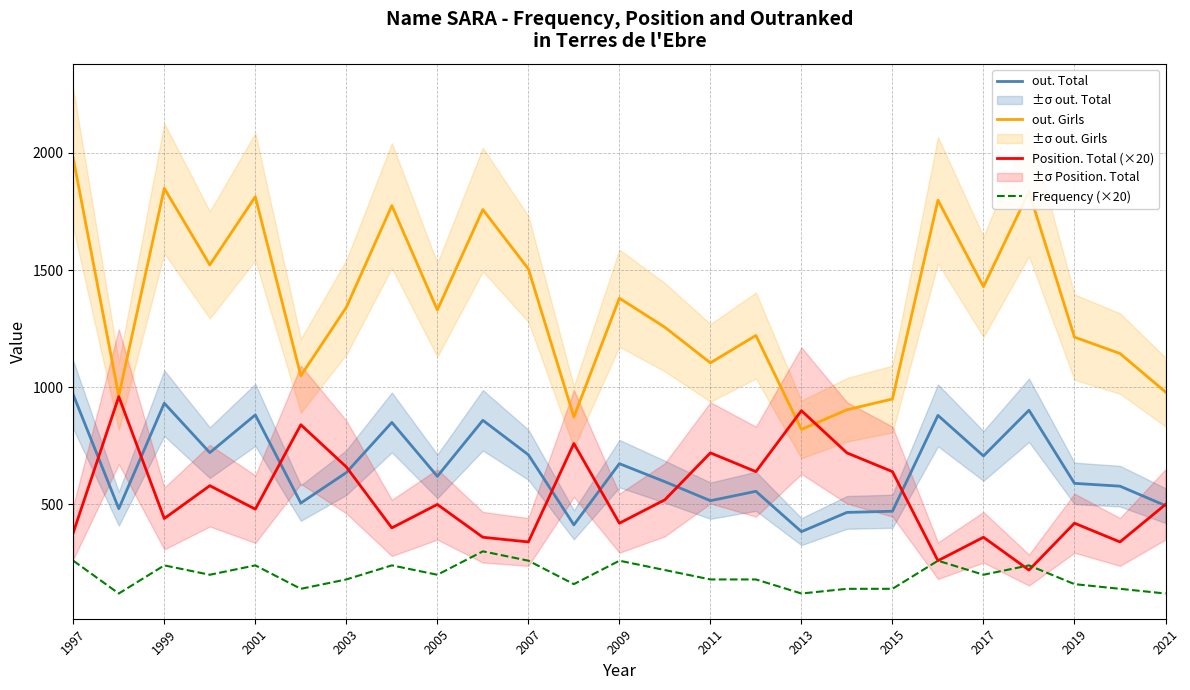

What is the maximum value for Frequency (×20)?

300